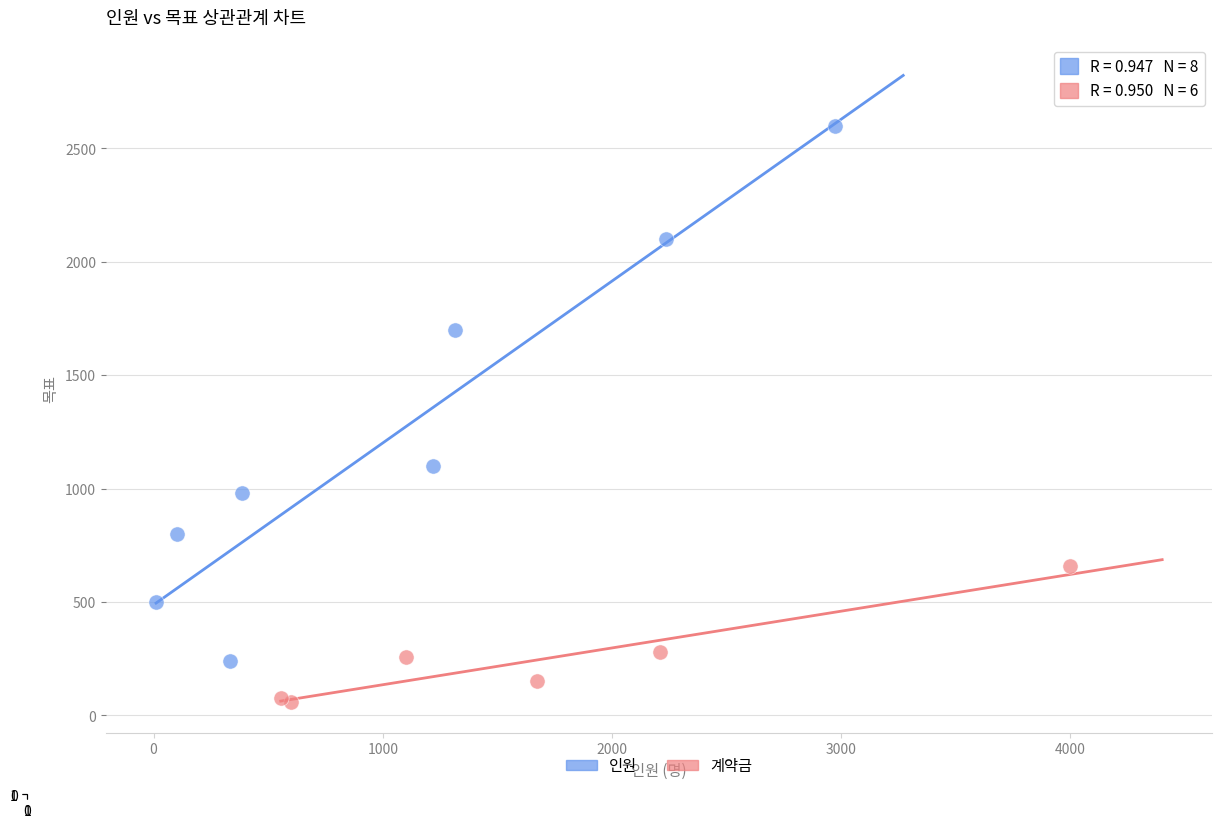

Which series contains the lowest Y value?

계약금